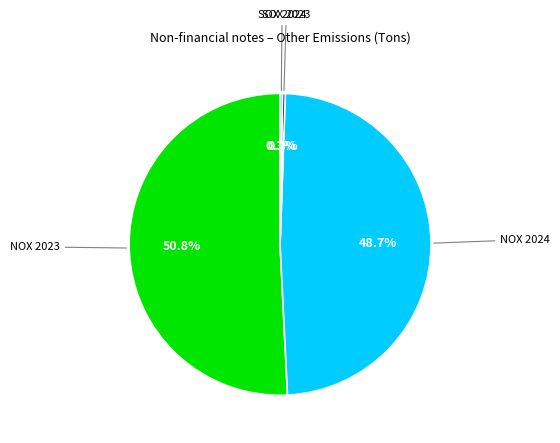

Does any single category account for the majority?

Yes